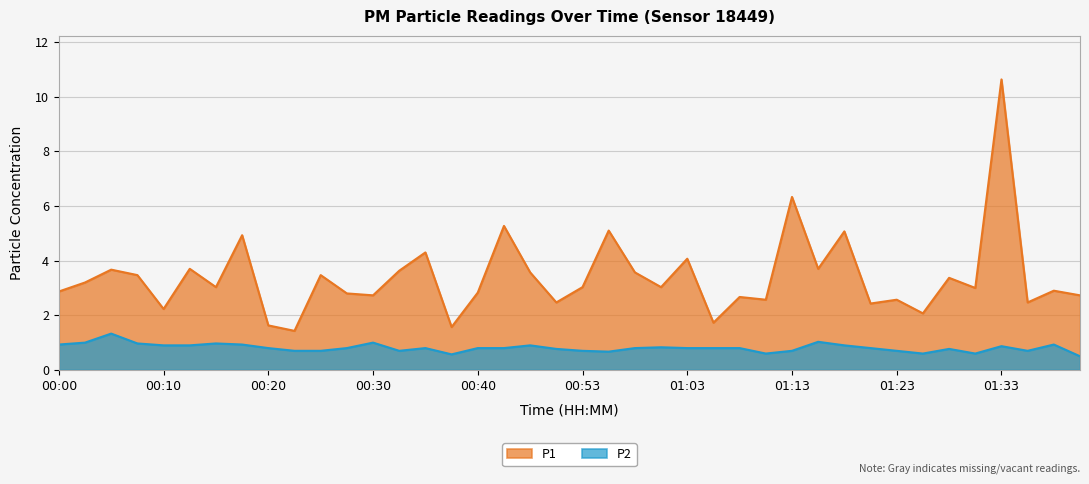

Between 00:58 and 01:40, which series saw the biggest shift?

P1